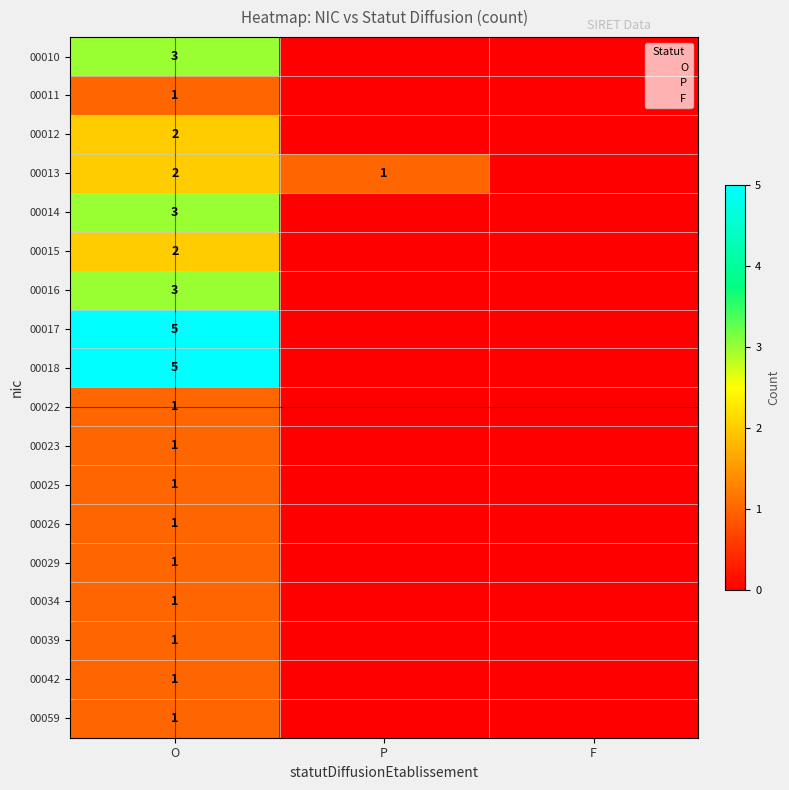

True or false: 00025 has a value of 1 at O.

True